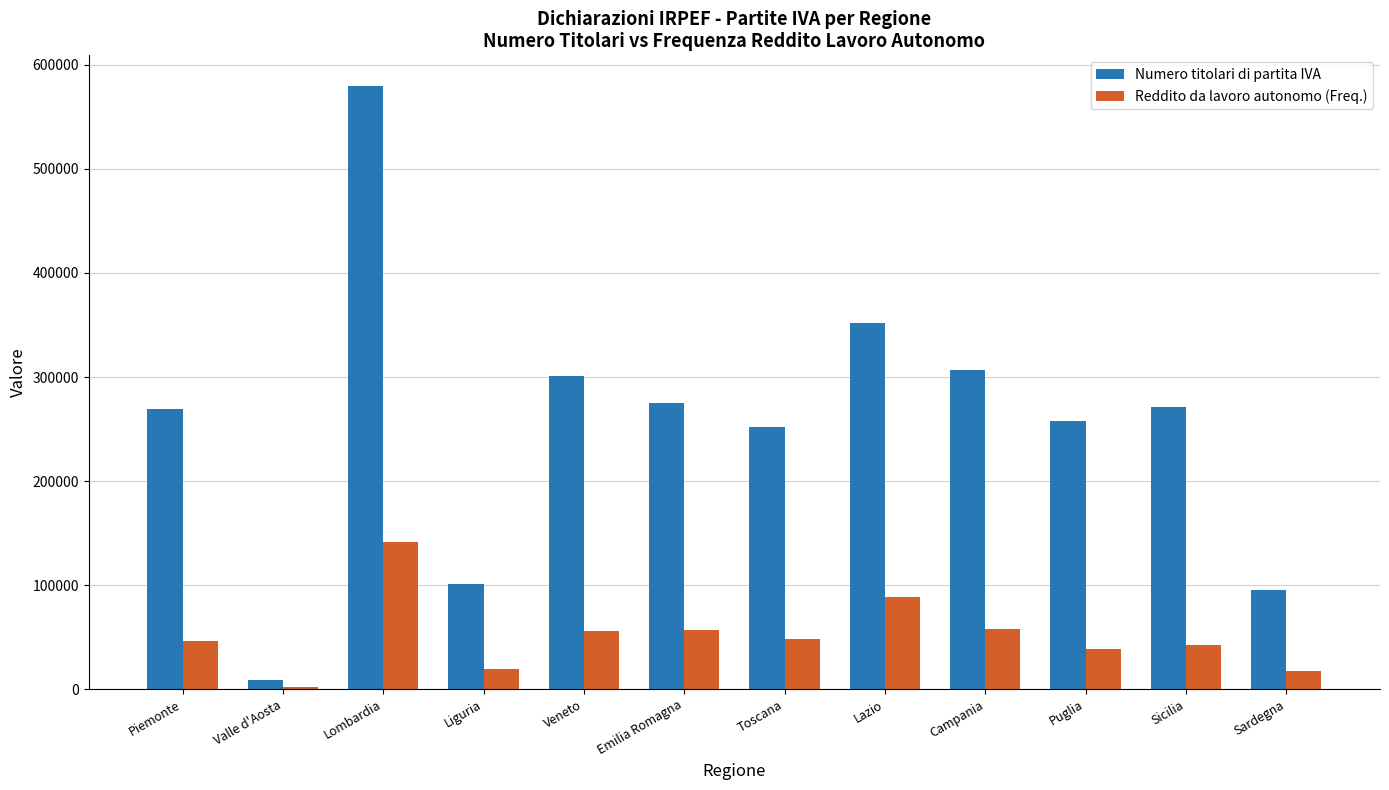

What is the value of the Numero titolari di partita IVA bar at the 1st from the left?

269306